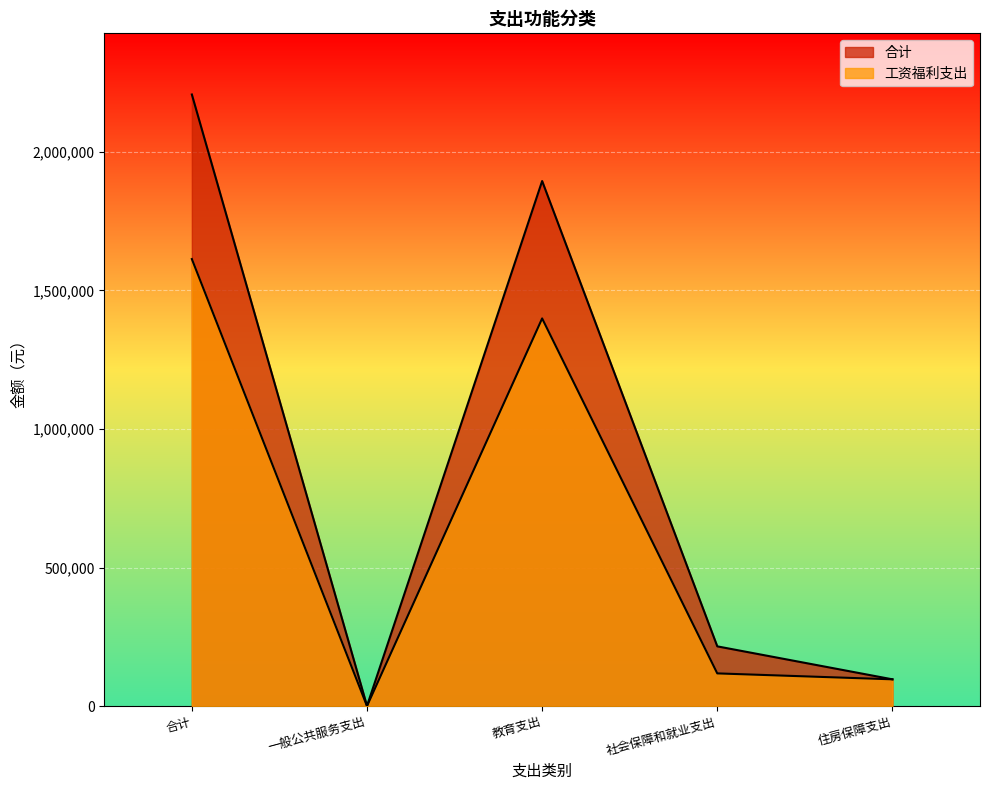

What is the spread (max minus min) of values at 社会保障和就业支出?

97558.0